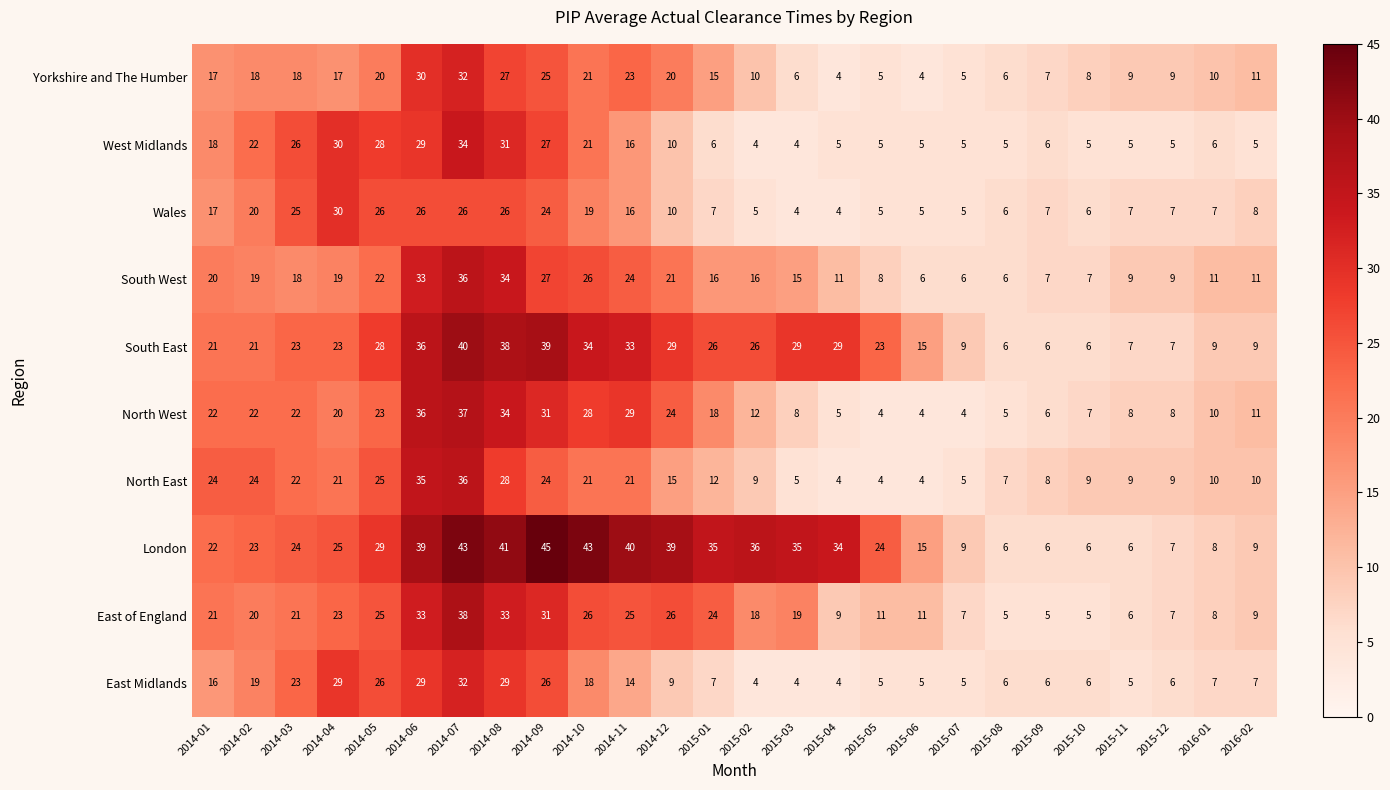

Which series changed the most between 2014-04 and 2014-06?

North West